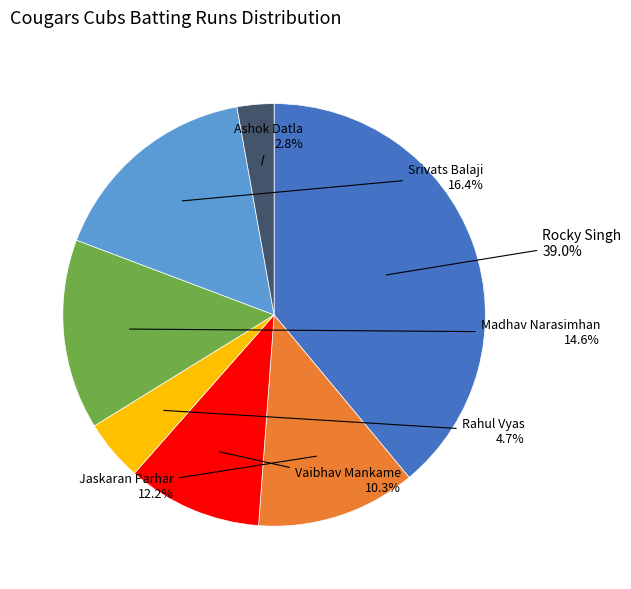

Does Ashok Datla represent more than half of the total?

No